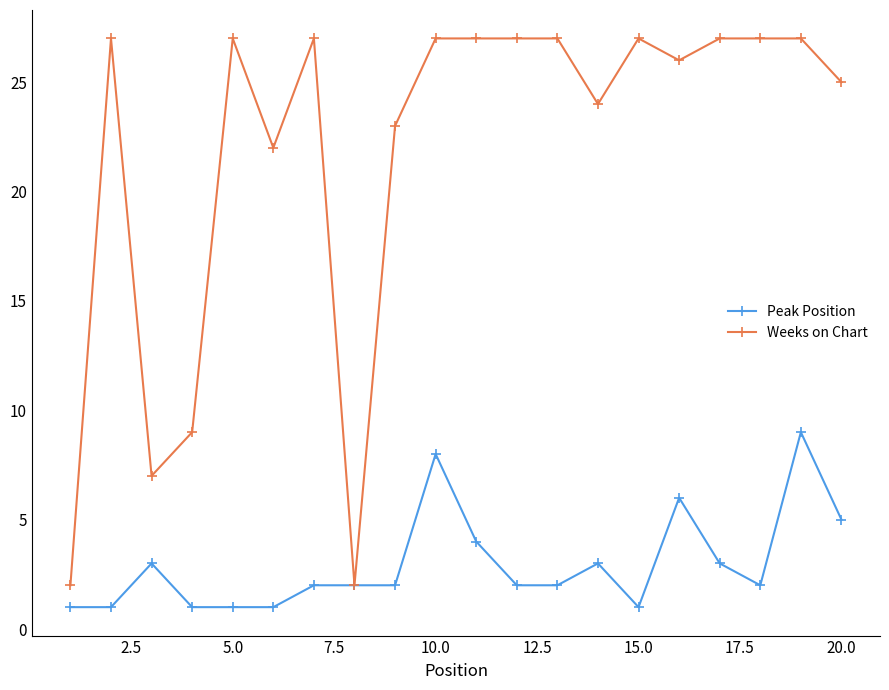

Rank the series by their average value, from lowest to highest.

Peak Position, Weeks on Chart